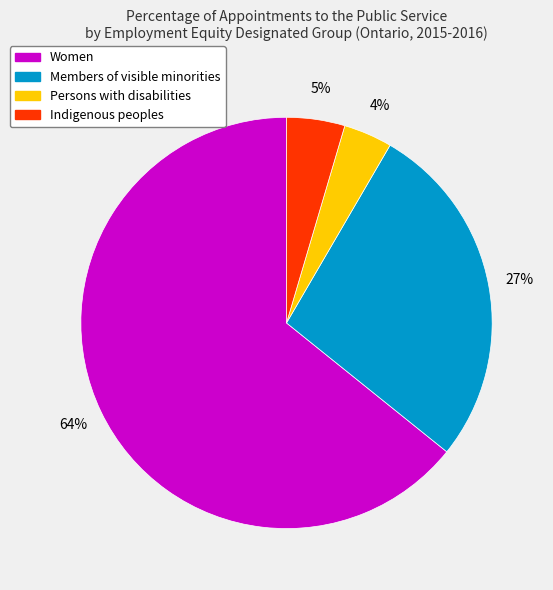

Is there any slice that represents more than half of the pie?

Yes